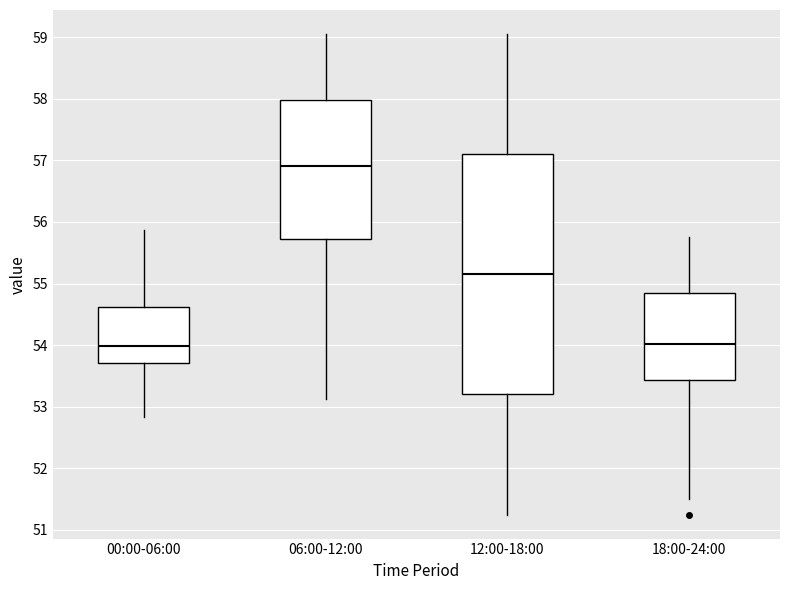

Reading left to right, read every box against the y-axis: the position of its median line, the range the box covers, and the ends of its whiskers. The values are not printed on the chart, so give them approximately, as read against the axis.

00:00-06:00: median 54.0, box 53.7 to 54.6, whiskers 52.8 to 55.9
06:00-12:00: median 56.9, box 55.7 to 58.0, whiskers 53.1 to 59.1
12:00-18:00: median 55.2, box 53.2 to 57.1, whiskers 51.3 to 59.1
18:00-24:00: median 54.0, box 53.4 to 54.9, whiskers 51.5 to 55.8